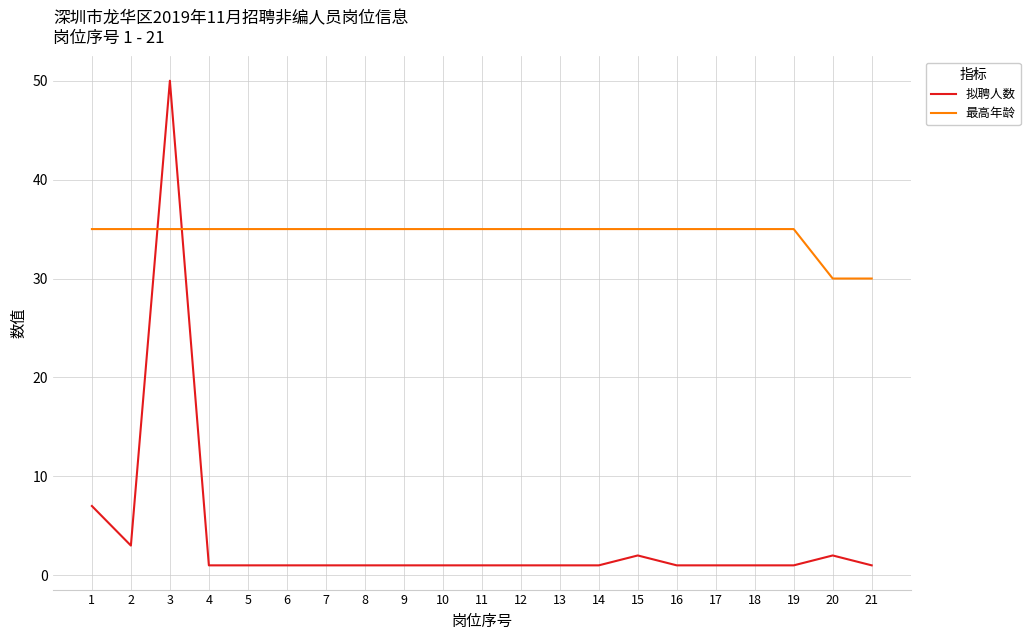

Is this an area chart (filled region under the line)?

No